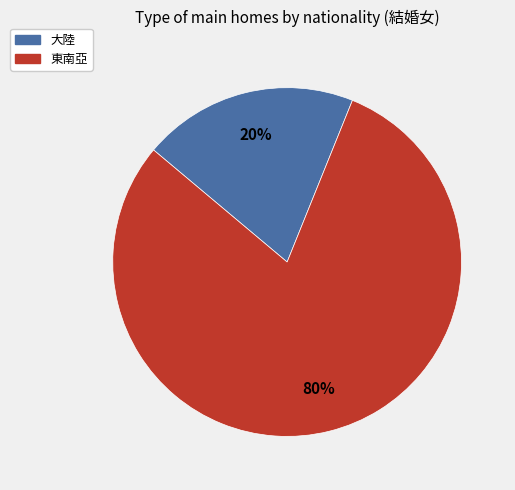

True or false: 東南亞 accounts for 80% of the total.

True